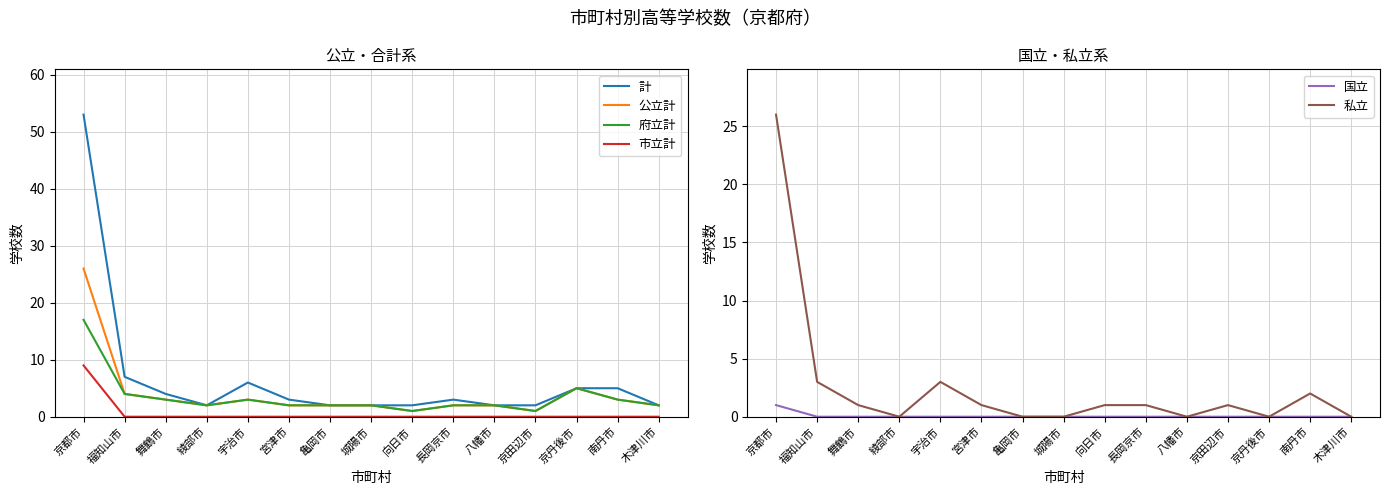

Reading right to left, list all the values displayed in this chart.

計: 2	5	5	2	2	3	2	2	2	3	6	2	4	7	53
公立計: 2	3	5	1	2	2	1	2	2	2	3	2	3	4	26
府立計: 2	3	5	1	2	2	1	2	2	2	3	2	3	4	17
市立計: 0	0	0	0	0	0	0	0	0	0	0	0	0	0	9
国立: 0	0	0	0	0	0	0	0	0	0	0	0	0	0	1
私立: 0	2	0	1	0	1	1	0	0	1	3	0	1	3	26